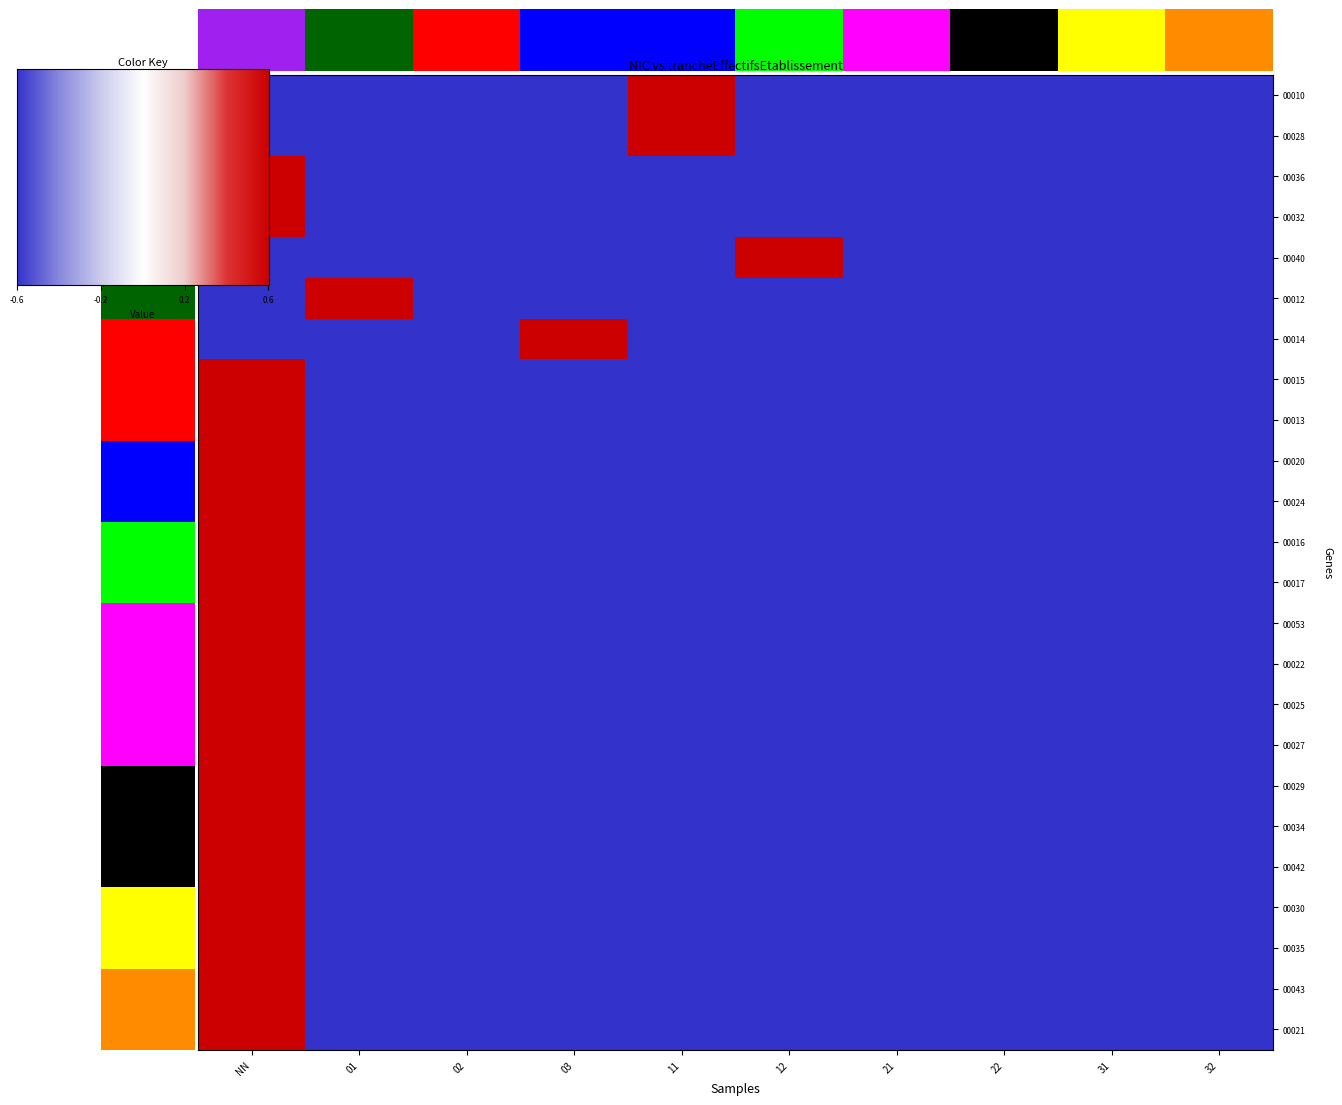

Which series has the largest range (max minus min)?

00010